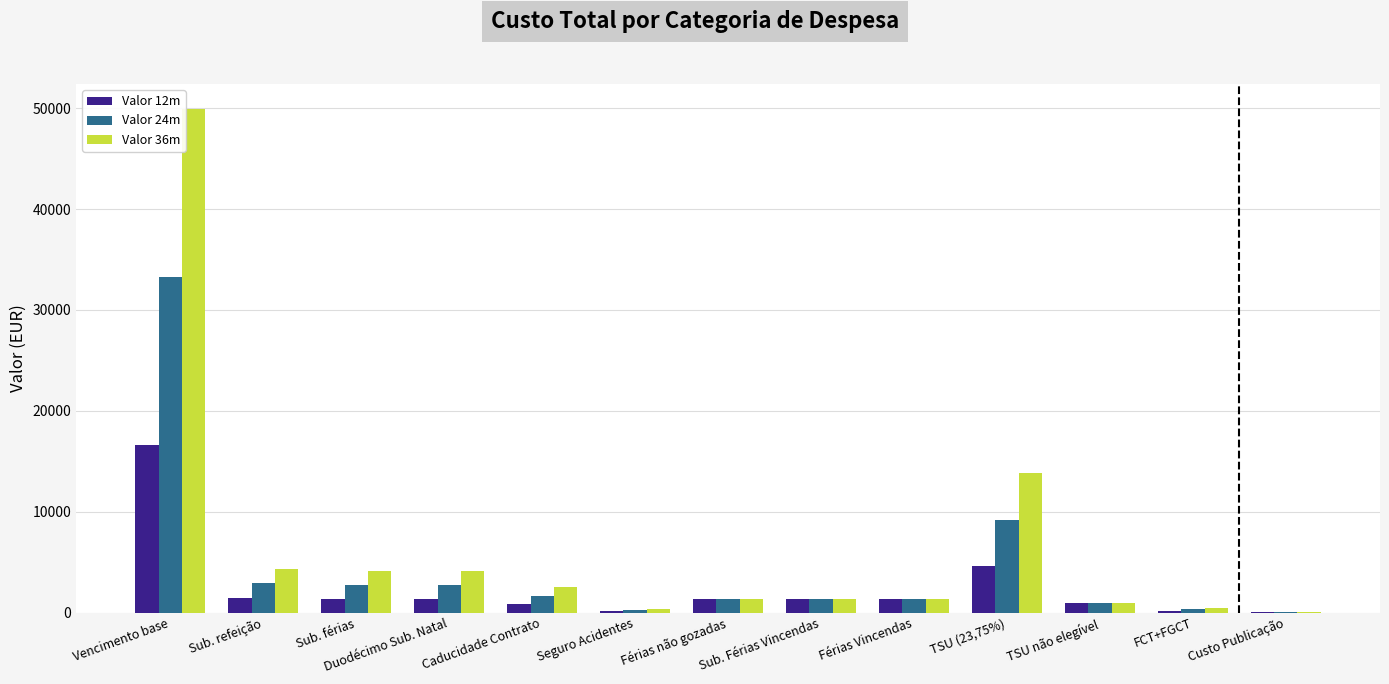

True or false: Valor 36m has a value of 4372.1 at Caducidade Contrato.

False